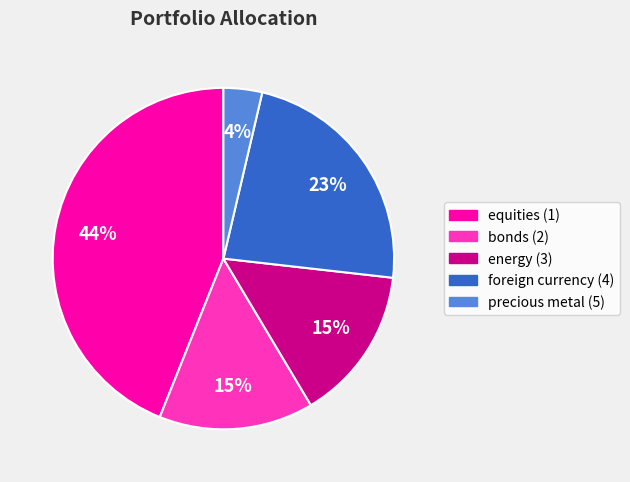

To the nearest percent, what is the average slice percentage?

20%